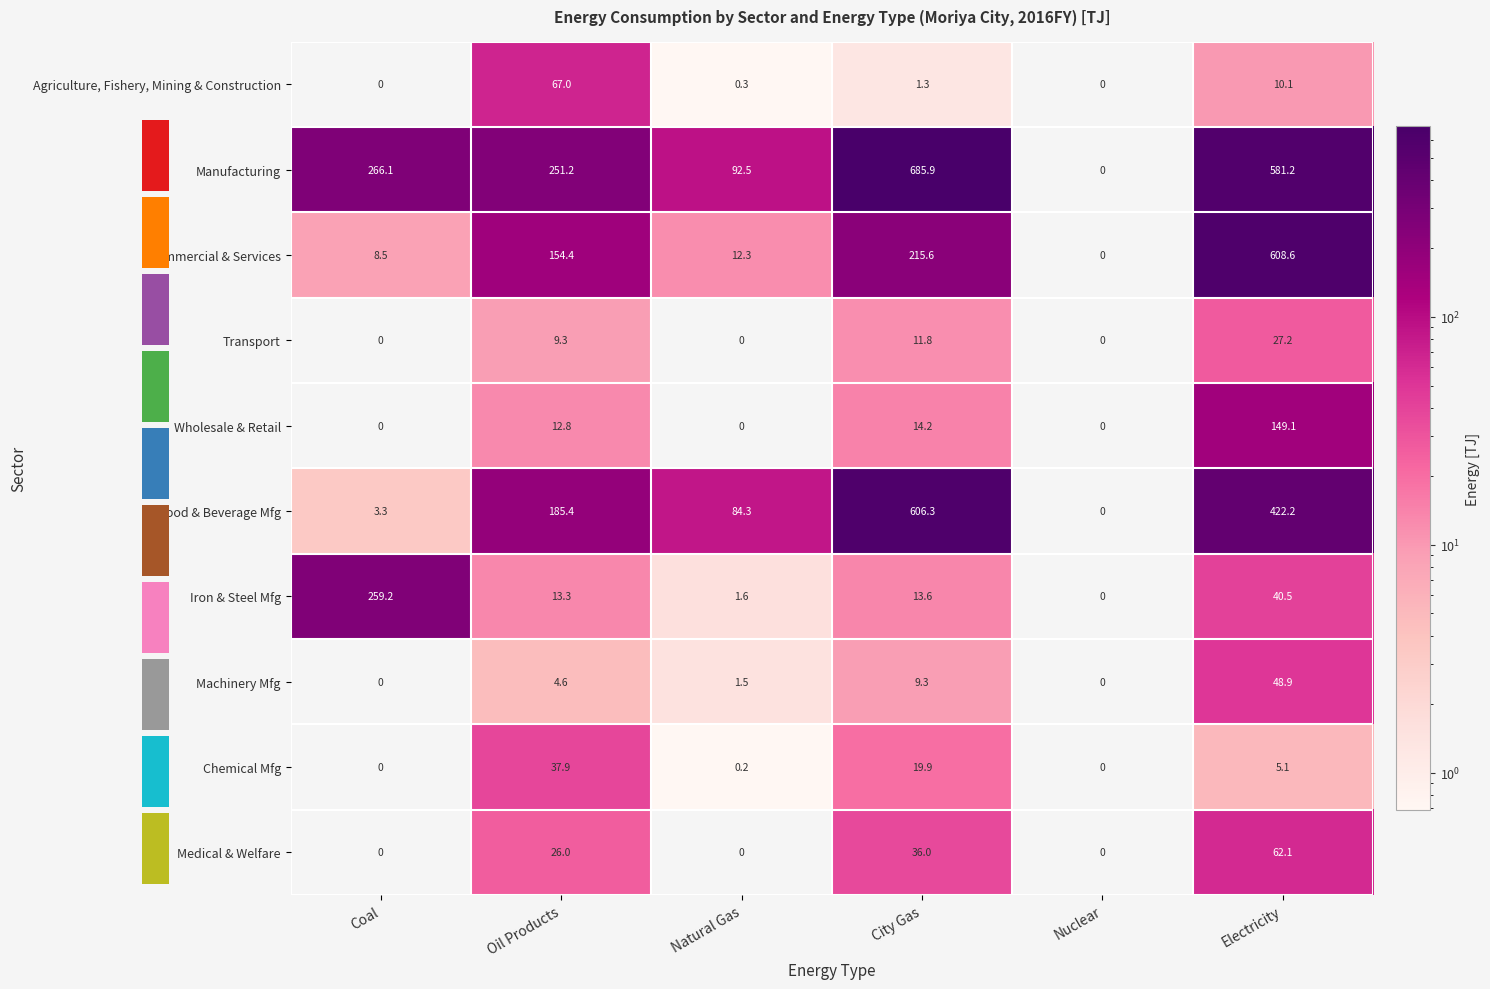

At which category is the sum across all series the highest?

Electricity